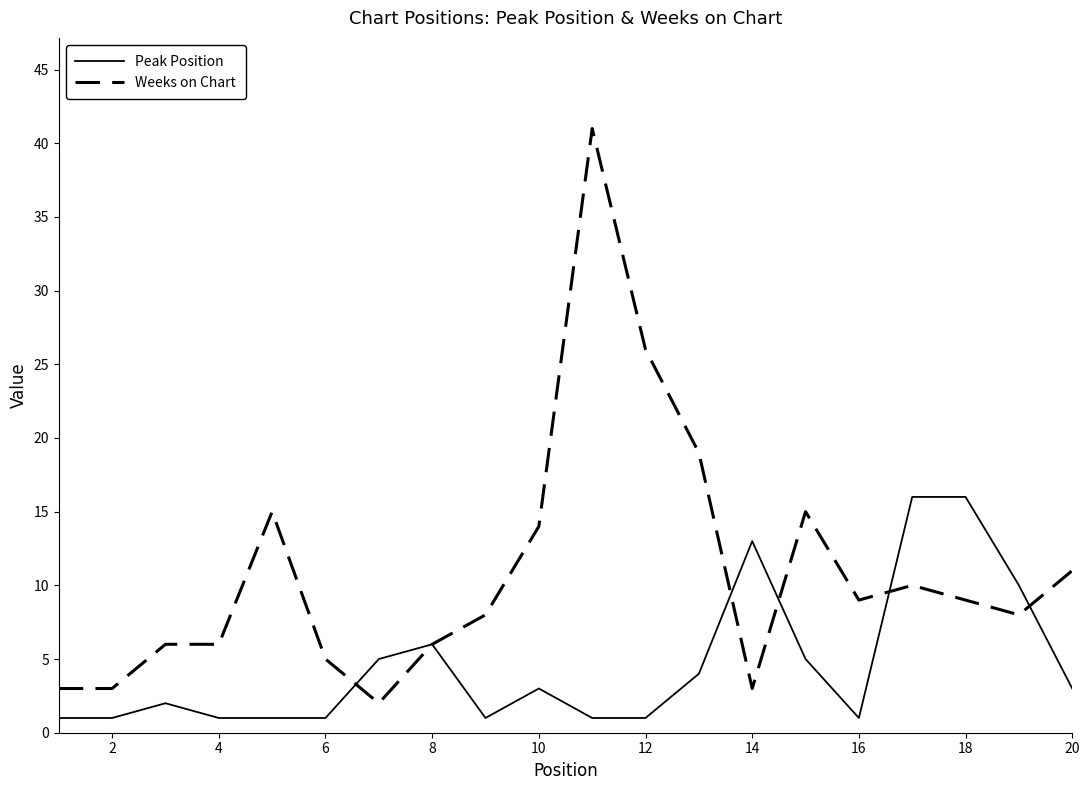

What is the sum of all Peak Position values?

92